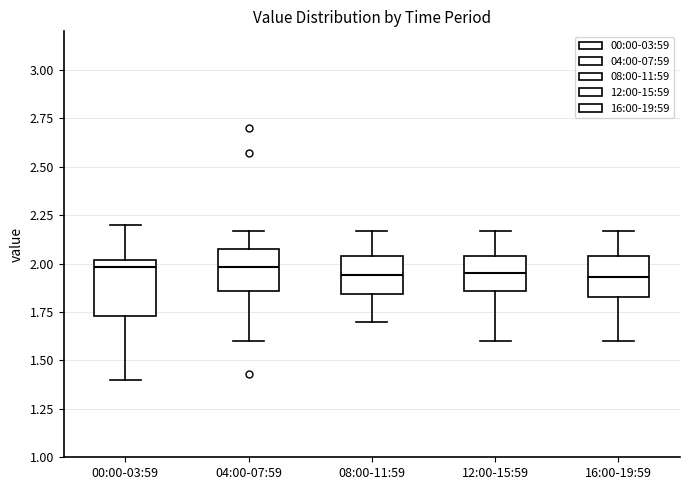

Reading left to right, transcribe this box plot: for each box, give where its median line is, the range the box spans, and where its two whiskers end, as read against the y-axis. The values are not printed on the chart, so give them approximately, as read against the axis.

00:00-03:59: median 2.00 (just below the box's upper edge), box 1.75 to 2.00, whiskers 1.40 to 2.20
04:00-07:59: median 2.00, box 1.85 to 2.10, whiskers 1.60 to 2.15
08:00-11:59: median 1.95, box 1.85 to 2.05, whiskers 1.70 to 2.15
12:00-15:59: median 1.95, box 1.85 to 2.05, whiskers 1.60 to 2.15
16:00-19:59: median 1.95, box 1.85 to 2.05, whiskers 1.60 to 2.15